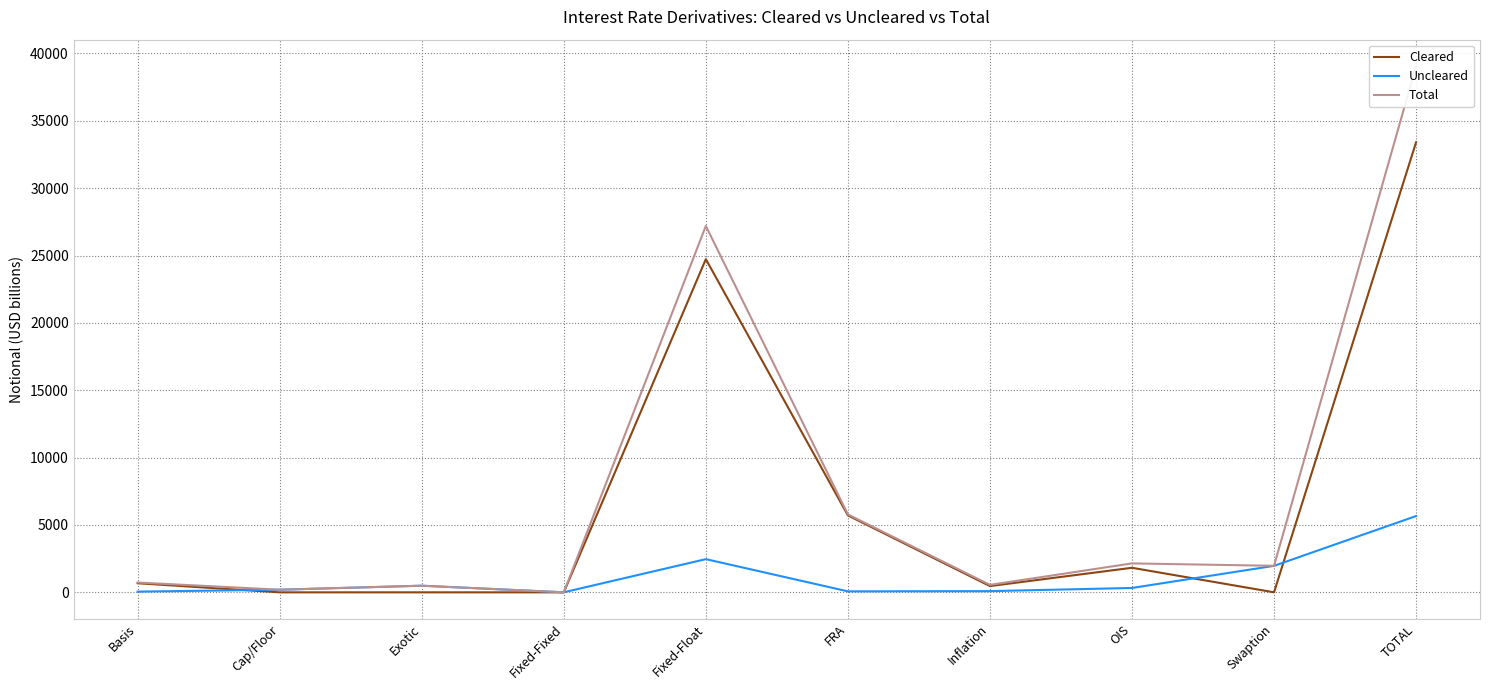

At which category does Cleared reach its first local peak?

Exotic